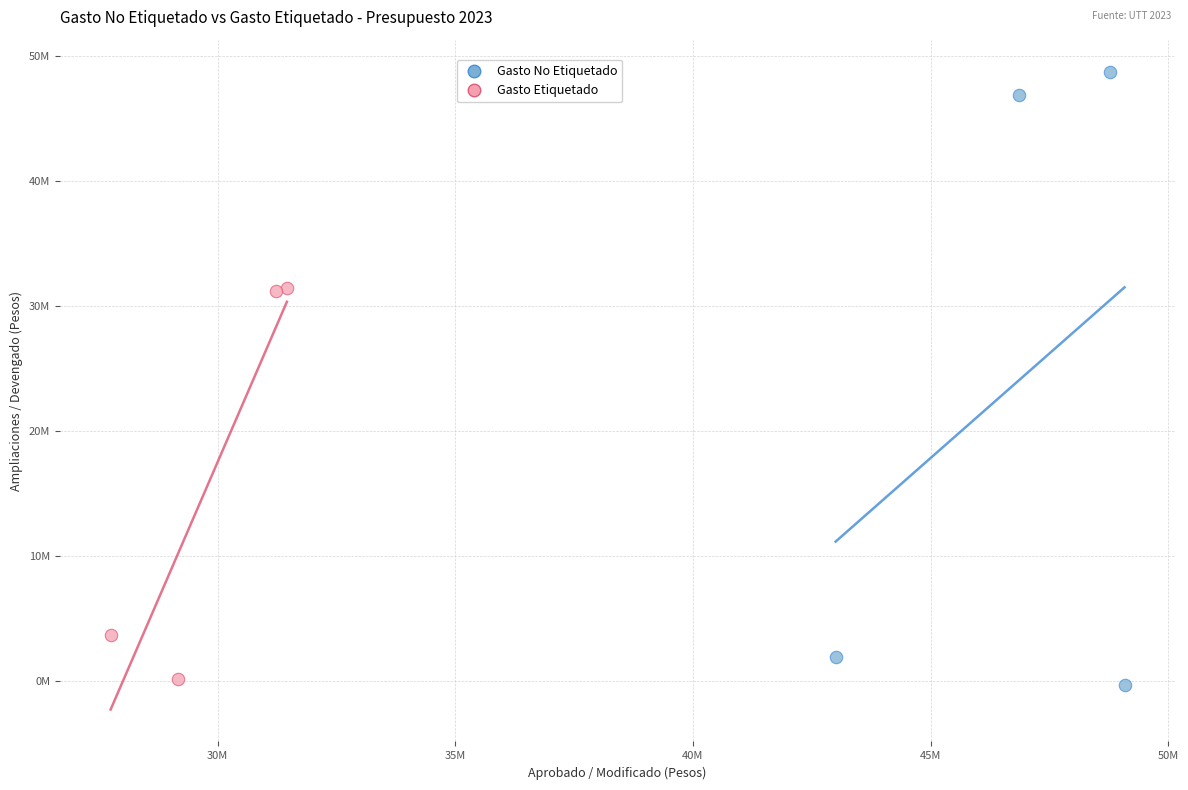

Which series reaches the maximum Y coordinate?

Gasto No Etiquetado